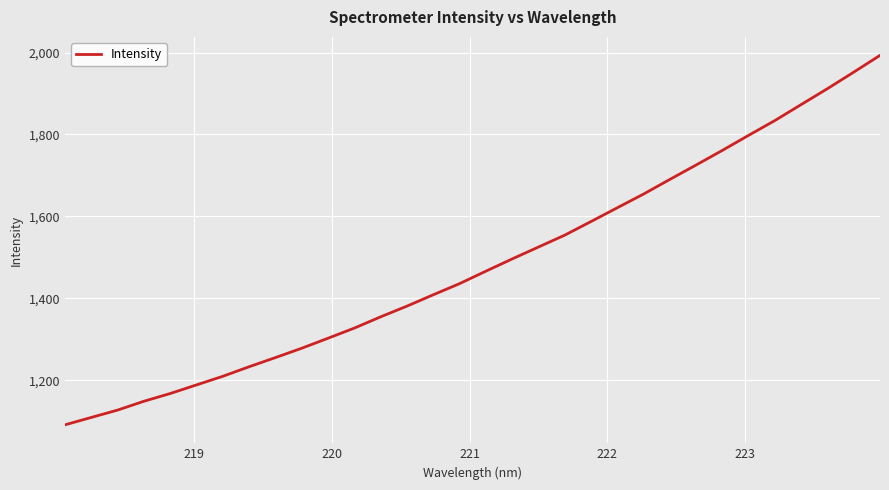

What is the minimum value shown in the chart?

1091.5